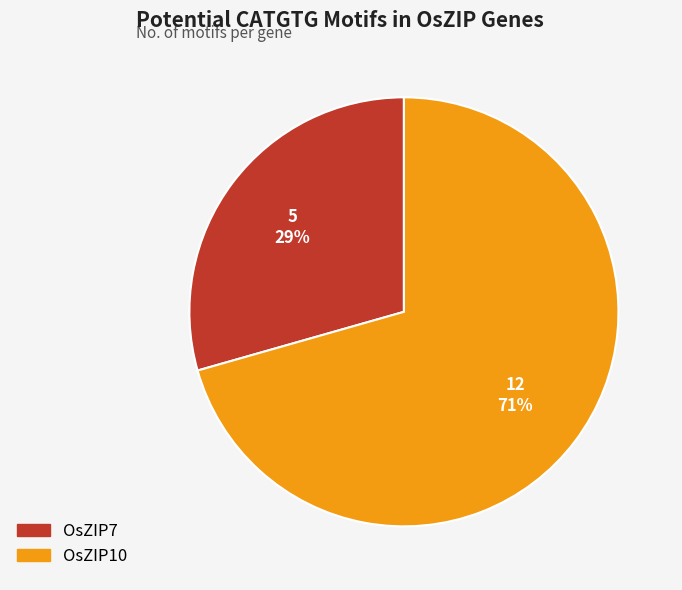

To the nearest percent, what is the average slice percentage?

50%